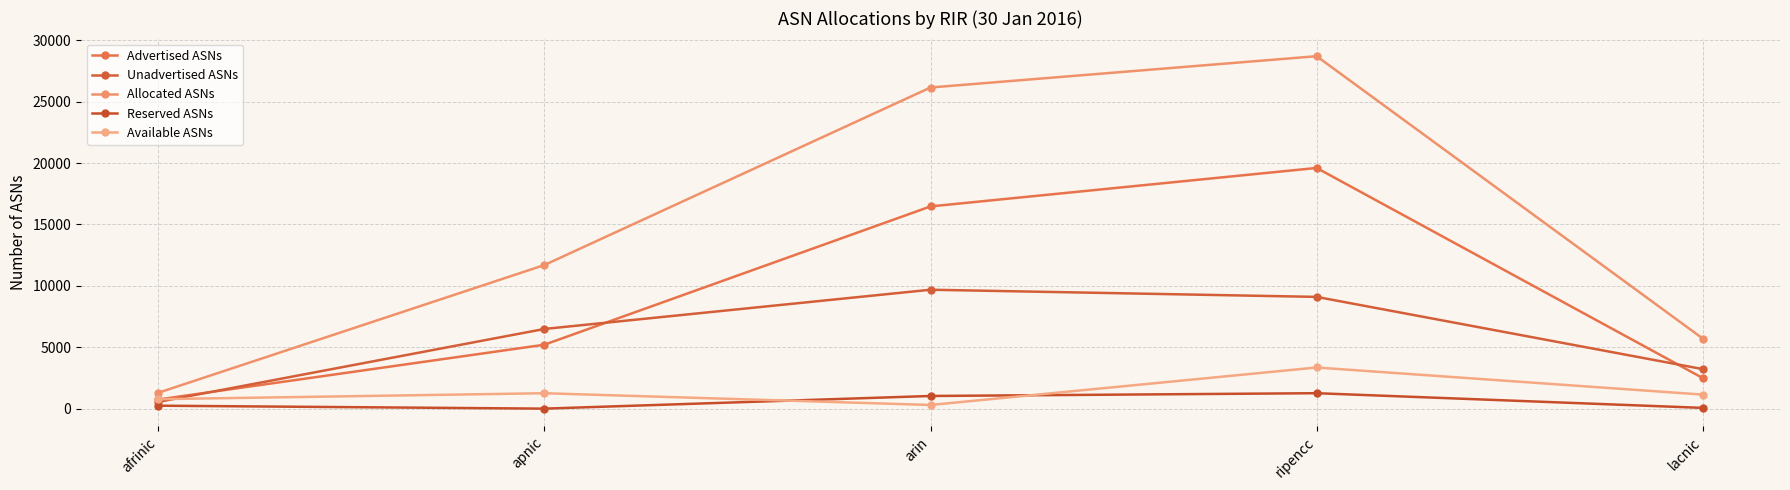

Which series has the largest total across all categories?

Allocated ASNs